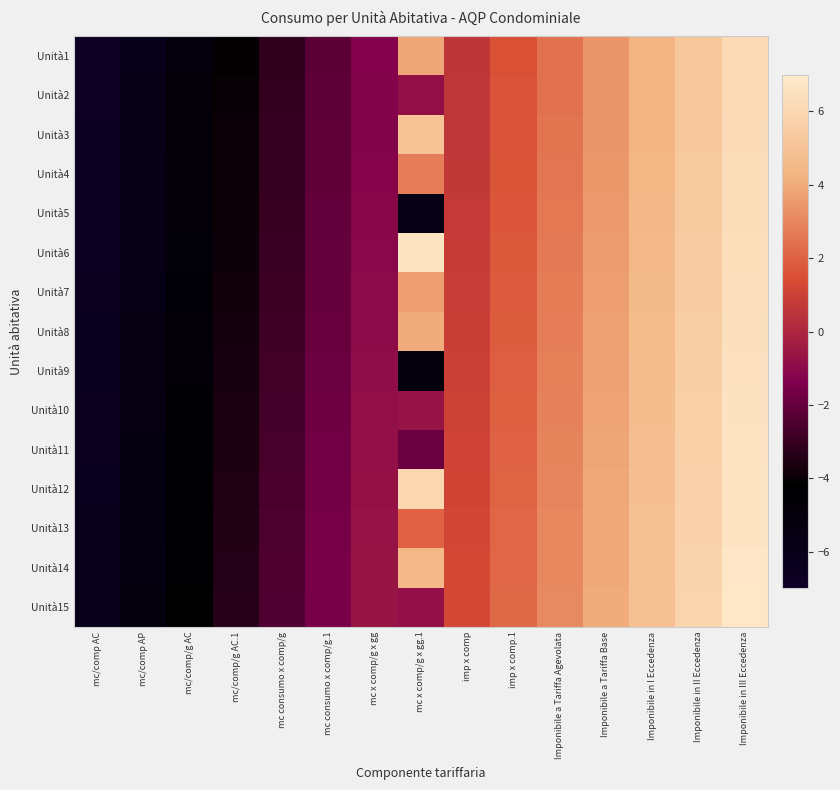

Count the number of data series in this chart.

15